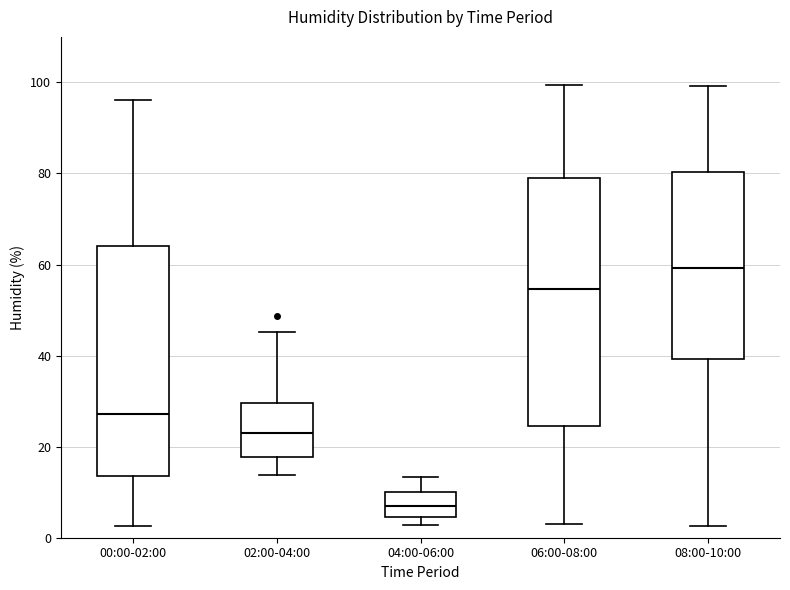

Reading left to right, read every box against the y-axis: the position of its median line, the range the box covers, and the ends of its whiskers. The values are not printed on the chart, so give them approximately, as read against the axis.

00:00-02:00: median 28, box 14 to 64, whiskers 2 to 96
02:00-04:00: median 22, box 18 to 30, whiskers 14 to 46
04:00-06:00: median 8, box 4 to 10, whiskers 2 to 14
06:00-08:00: median 54, box 24 to 80, whiskers 4 to 100
08:00-10:00: median 60, box 40 to 80, whiskers 2 to 100